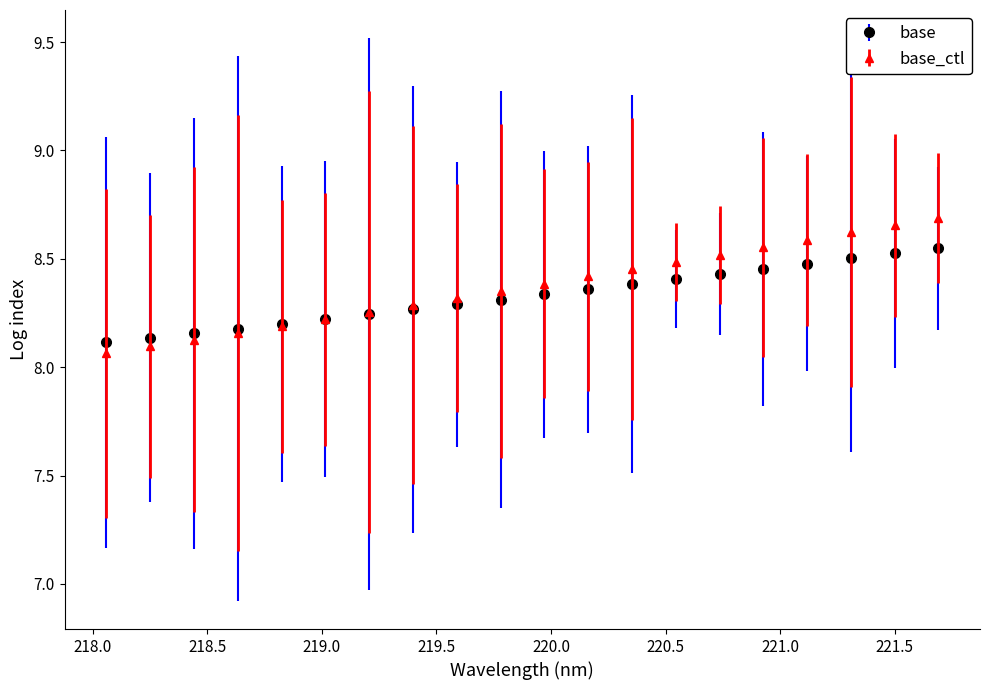

List the series in order of their peak value, highest first.

base_ctl, base